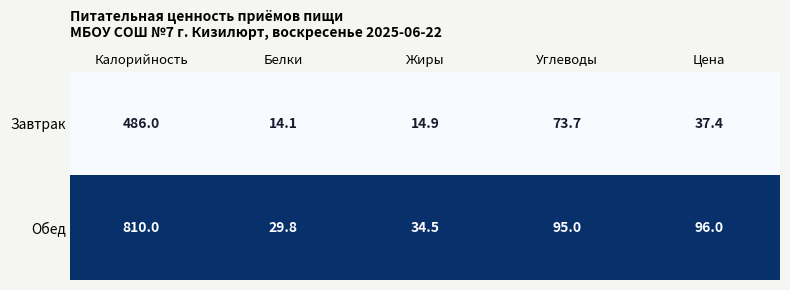

How many data points does each series have?

5